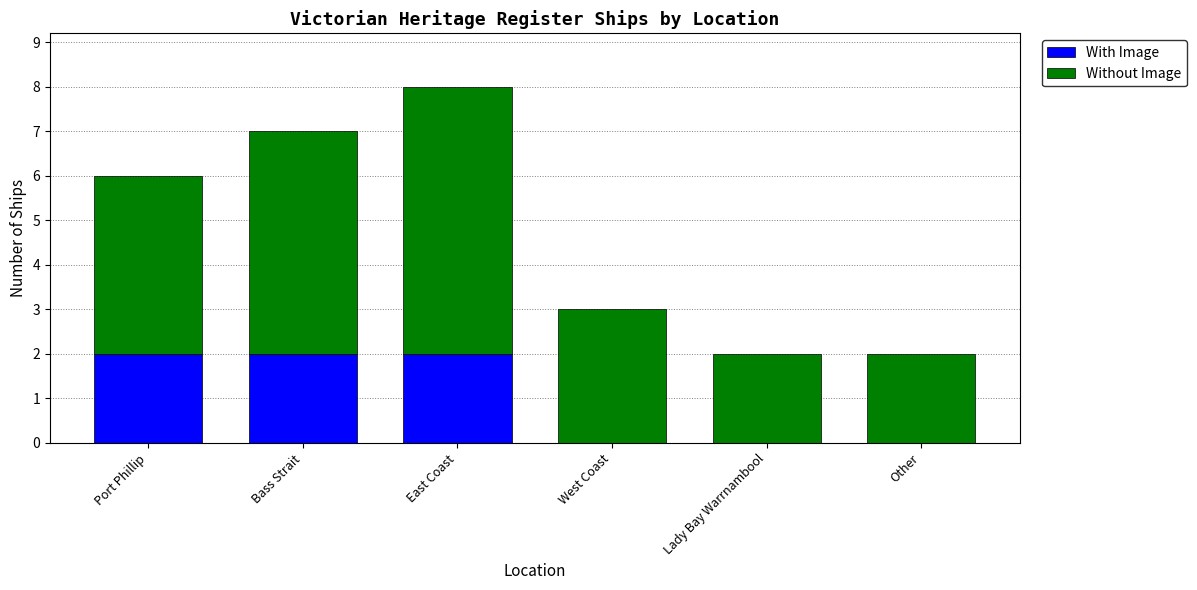

True or false: With Image has a value of 2 at Port Phillip.

True